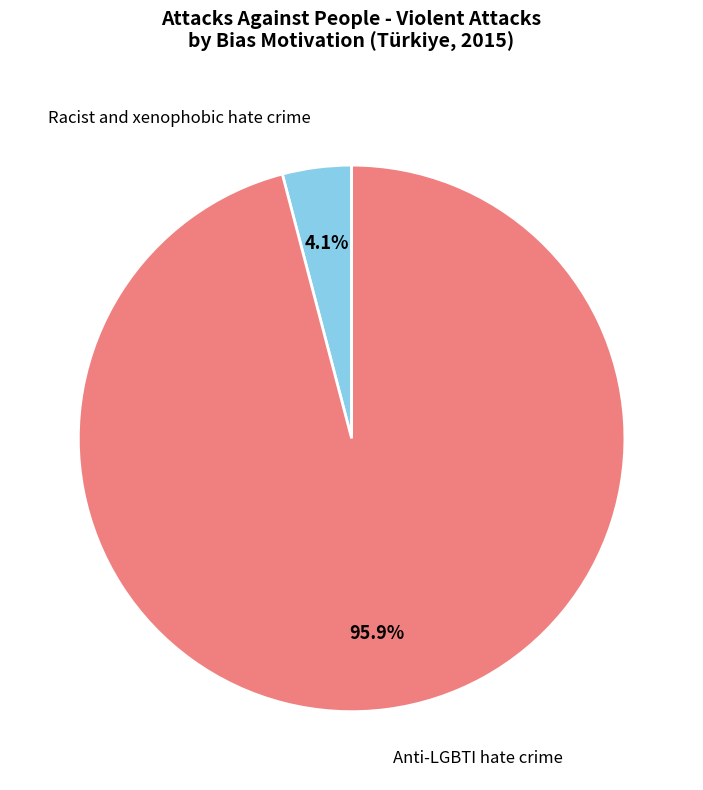

Which slice is the smallest?

Racist and xenophobic hate crime